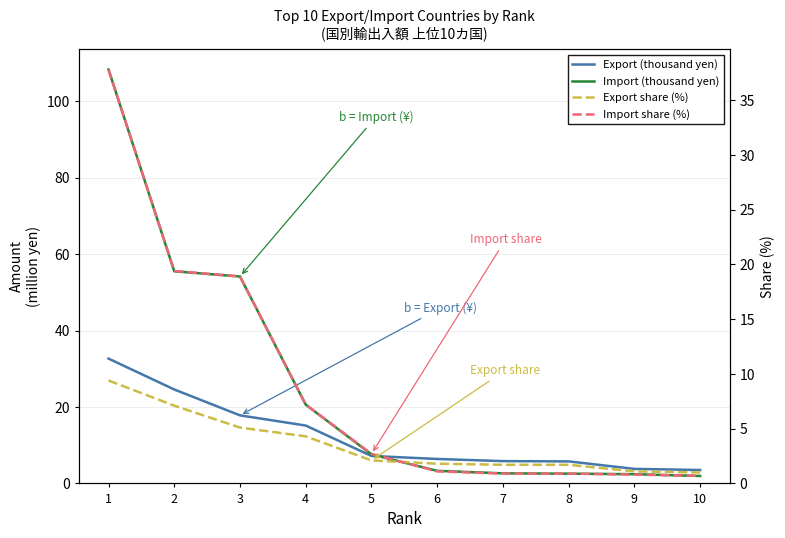

What is the value of the Import share (%) point at the 1st from the left?

37.8